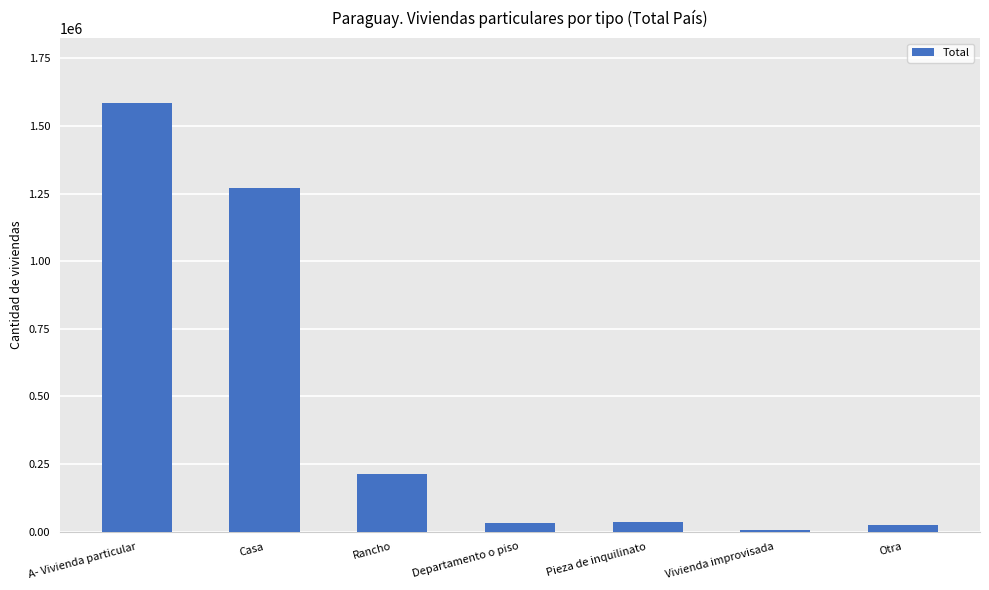

At which label is the value closest to 796653?

Casa